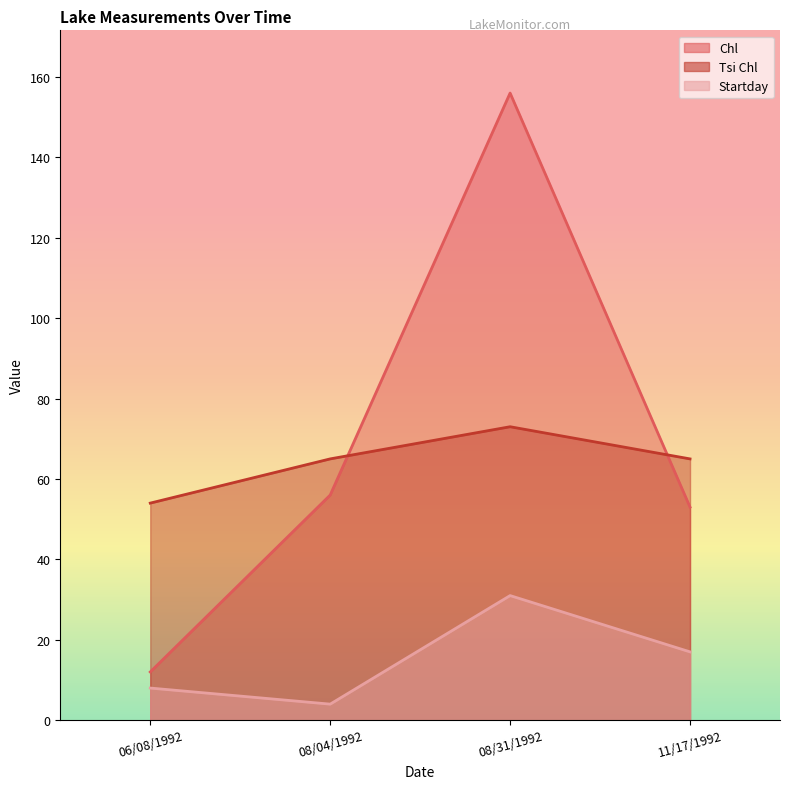

True or false: Startday and Chl cross at least once.

False